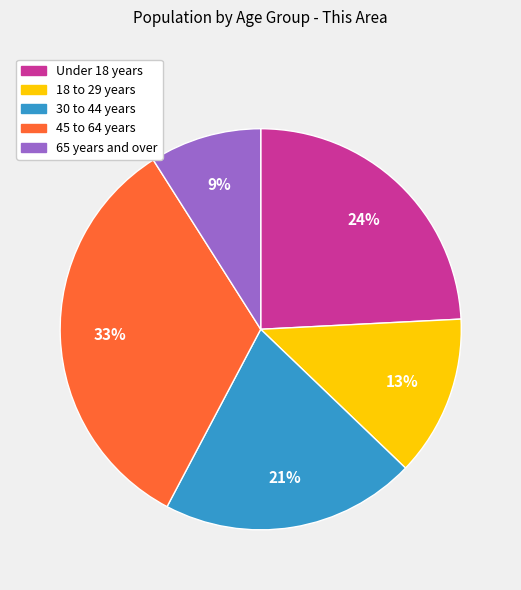

Does any single category account for the majority?

No